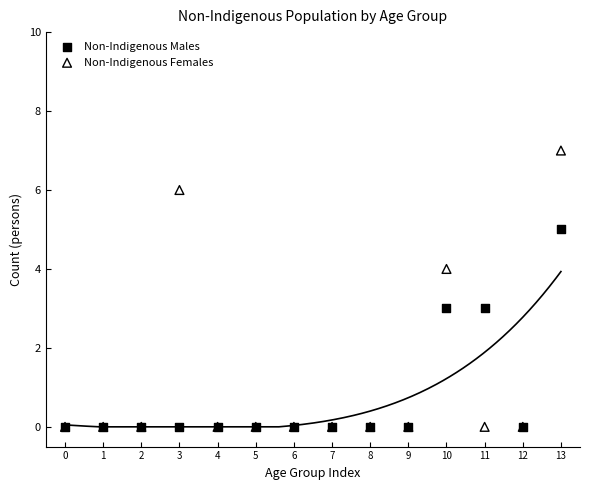

What are all the series names shown in the legend?

Non-Indigenous Males, Non-Indigenous Females